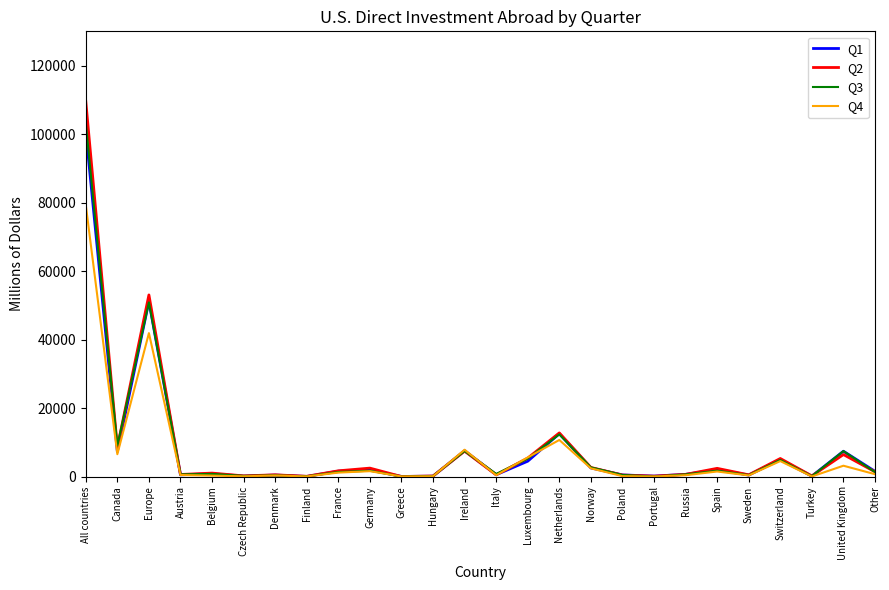

What is the sum of the Q1 values at Greece and Austria?

558